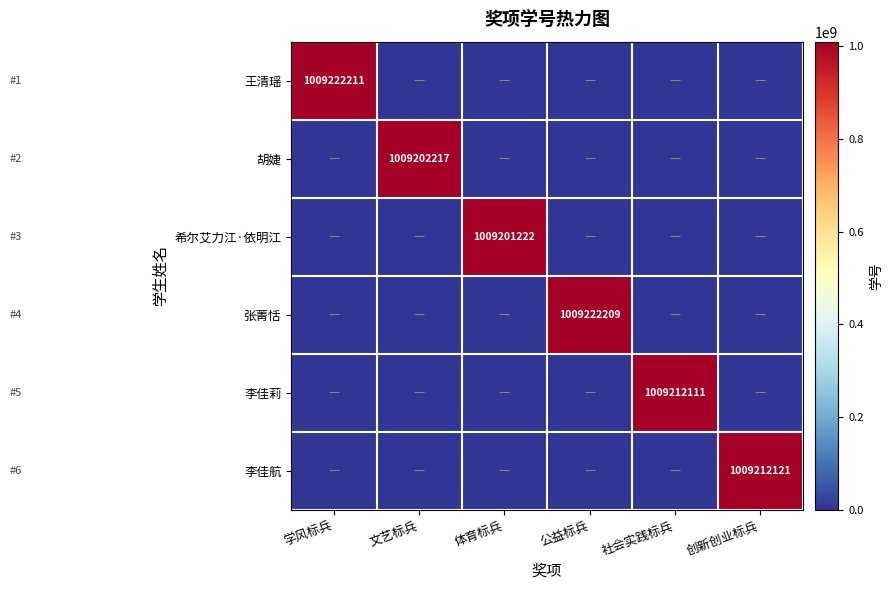

Is it true that 张菁恬 equals 1707562217 at 公益标兵?

False